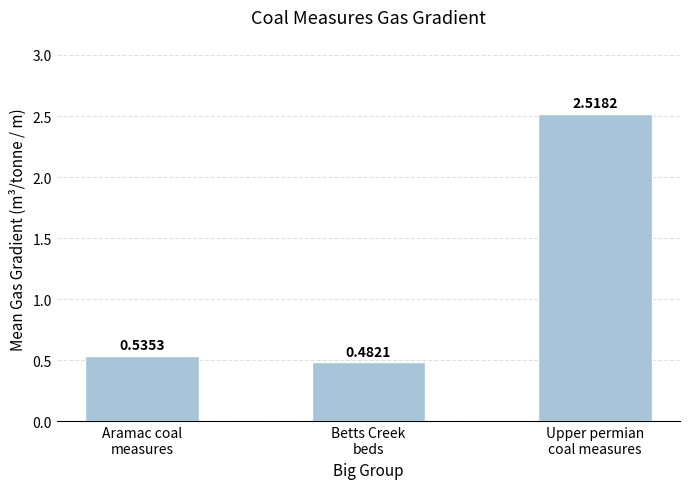

List the labels in order of value, smallest first.

Betts Creek
beds, Aramac coal
measures, Upper permian
coal measures